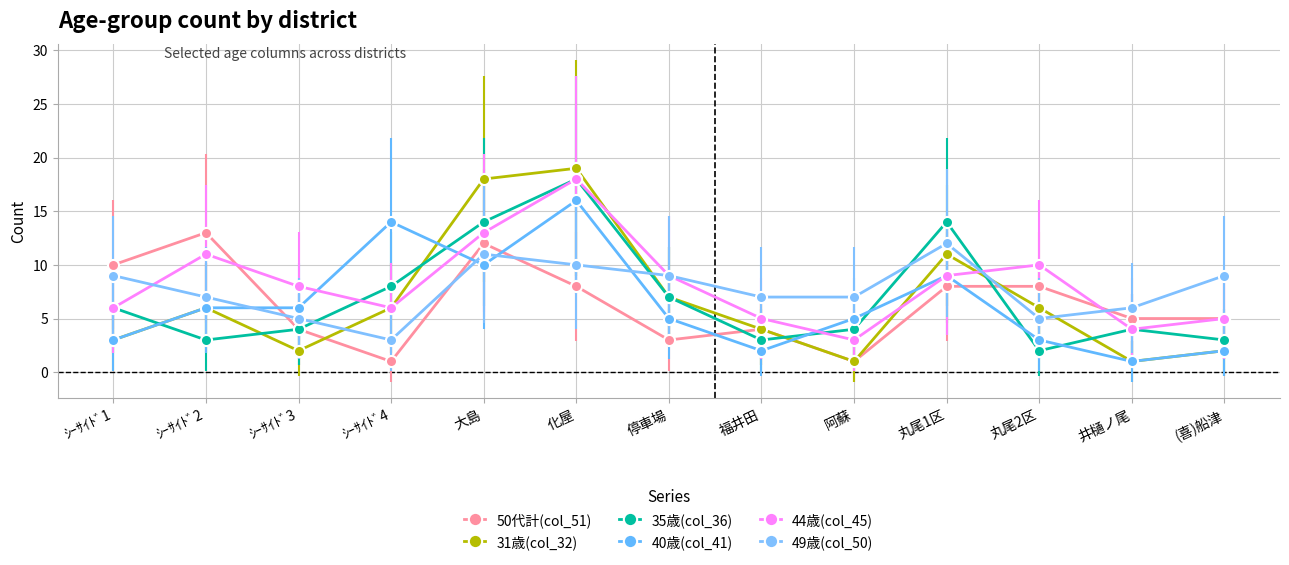

At which category is the sum across all series the highest?

化屋